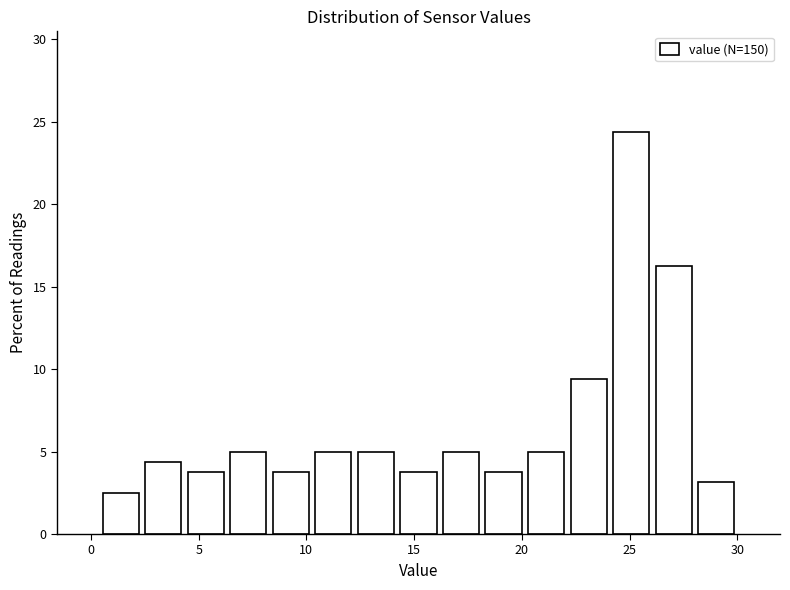

Around what value on the x-axis is the tallest bar? Give the approximate position of its centre, as read against the axis.

25.0